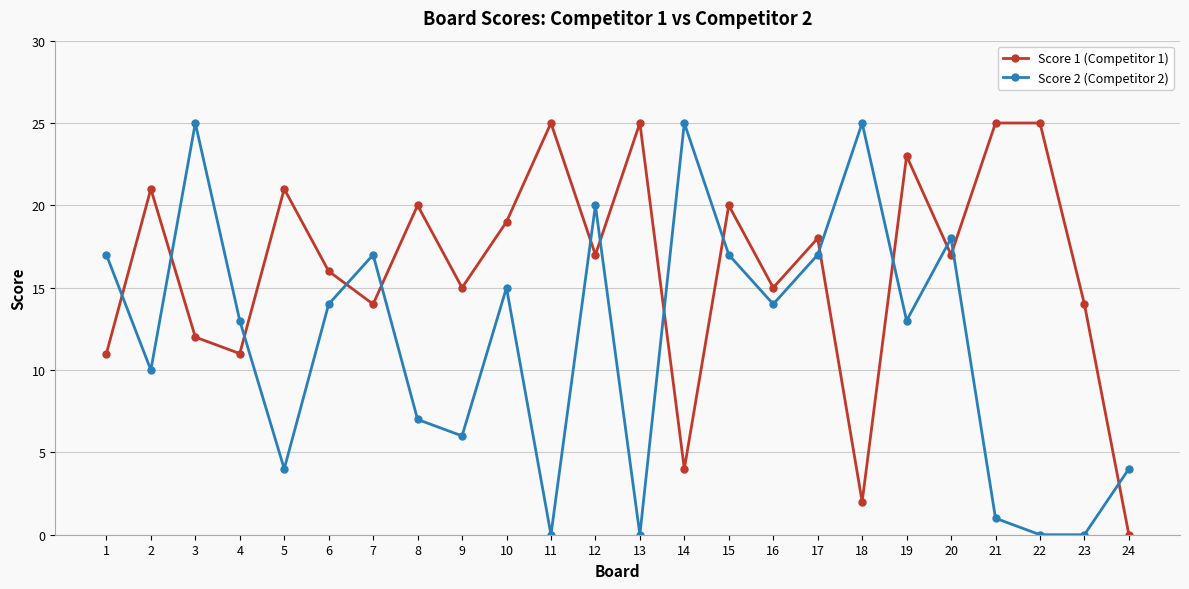

What is the average value of the Score 2 (Competitor 2) series?

12